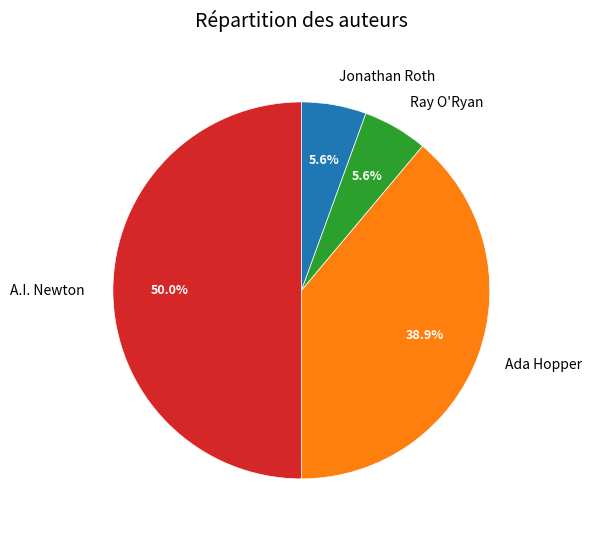

Which category has the biggest portion of the pie?

A.I. Newton